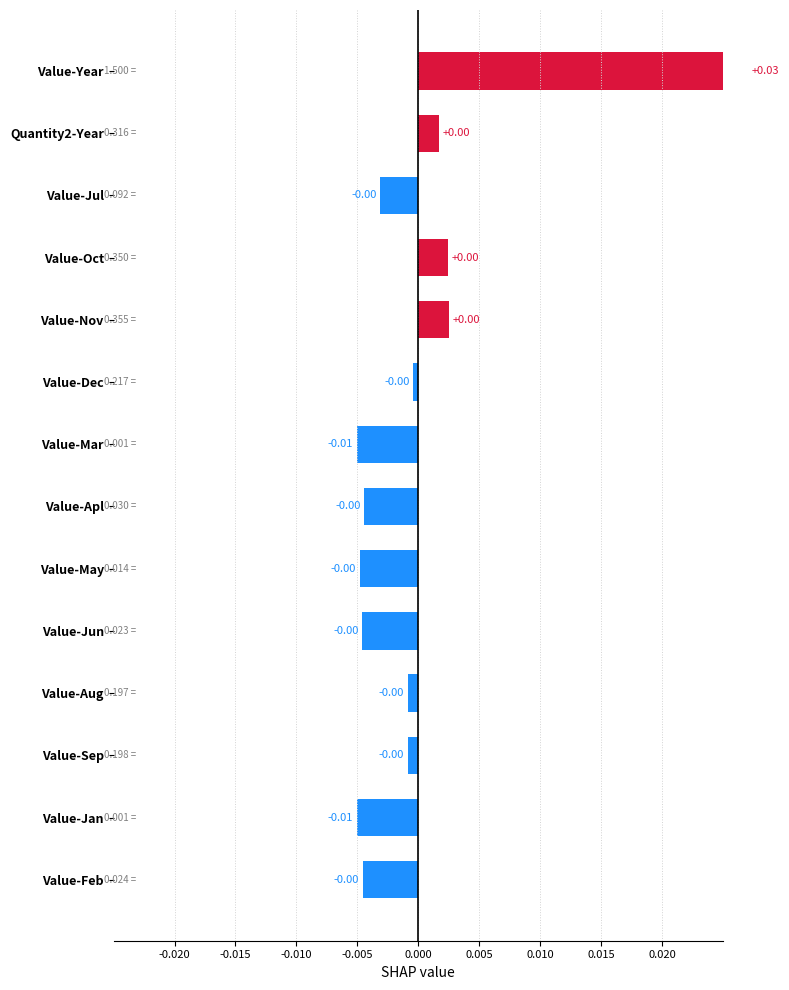

The value at Value-Year is 0.0. True or false?

False